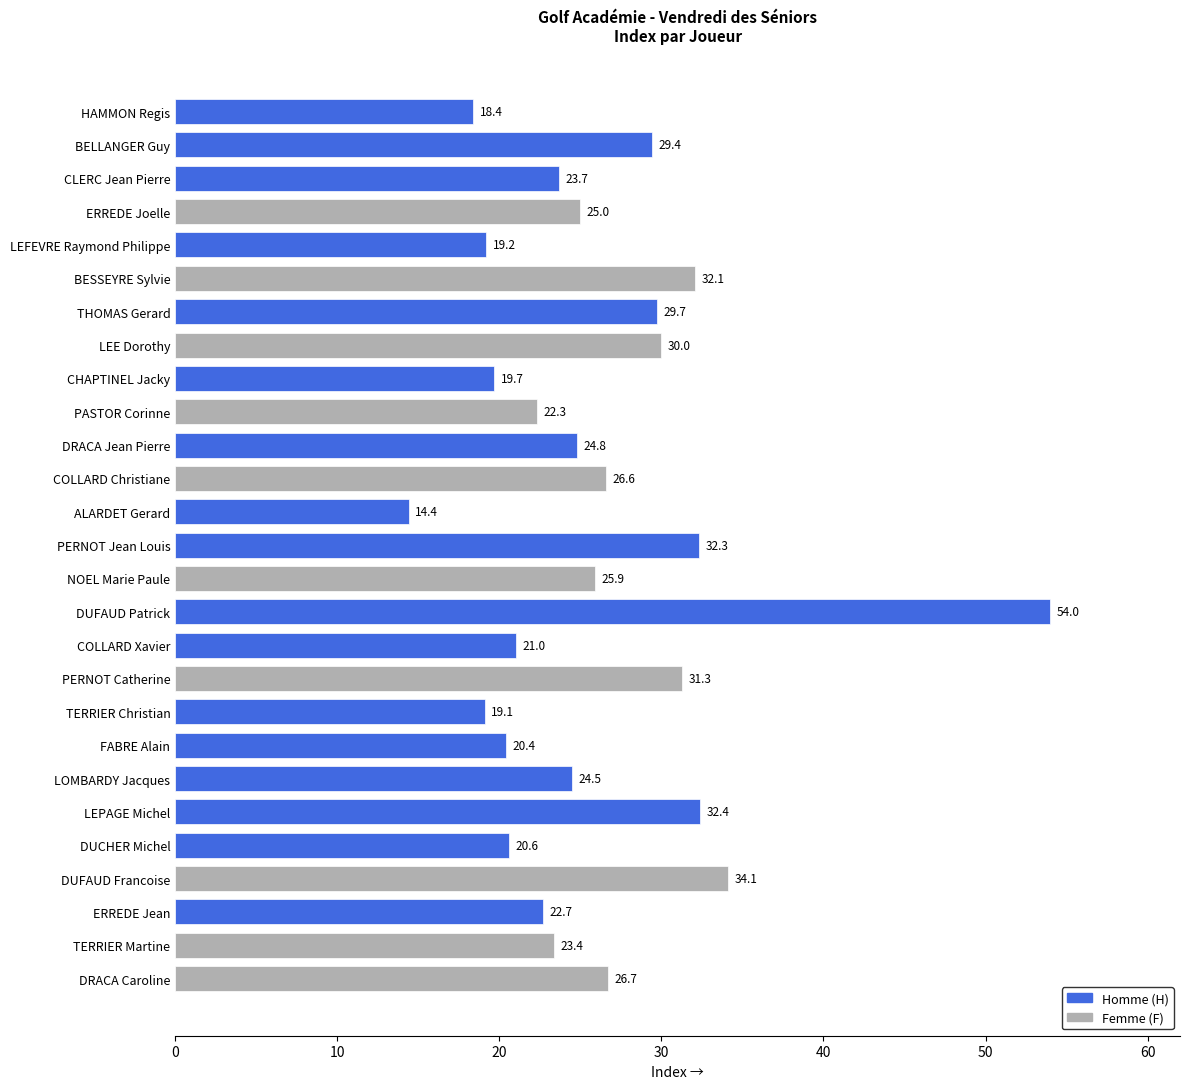

What is the label of the 3rd bar from the bottom?

ERREDE Jean